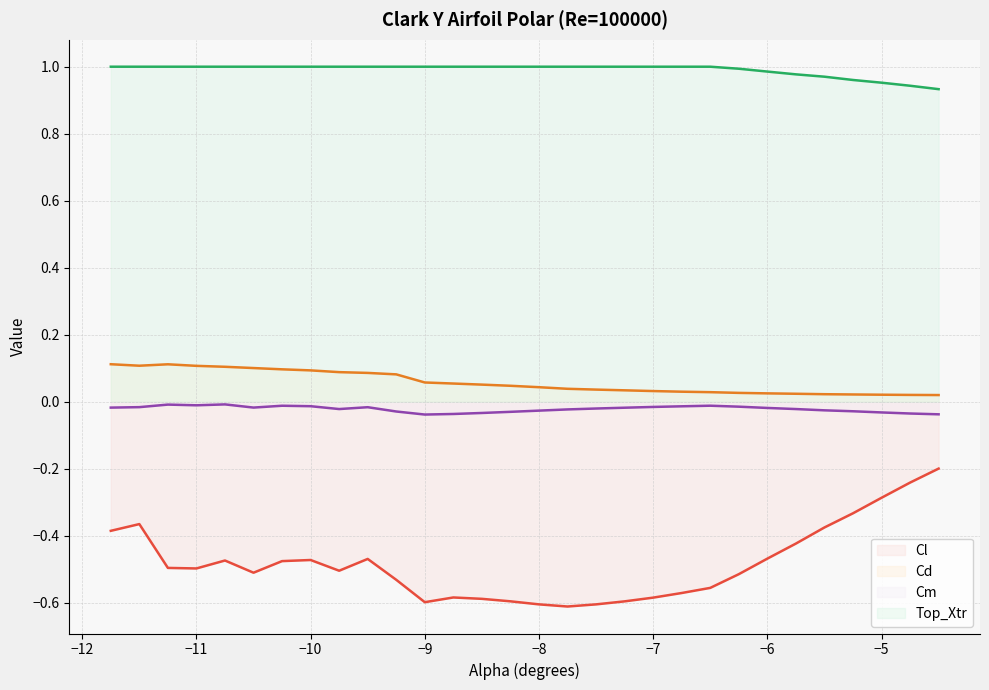

True or false: Cd and Top_Xtr cross at least once.

False